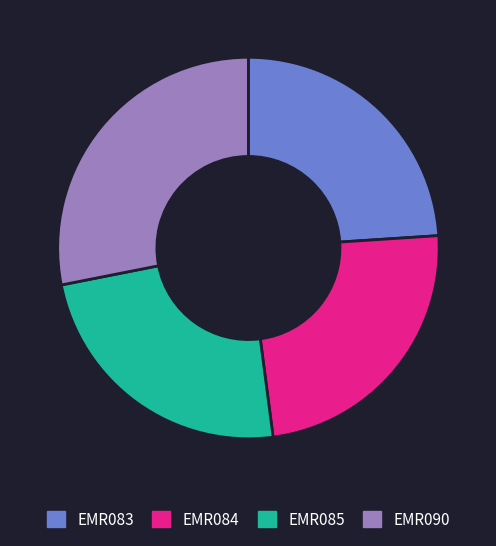

The EMR085 slice represents 10% of the pie. True or false?

False